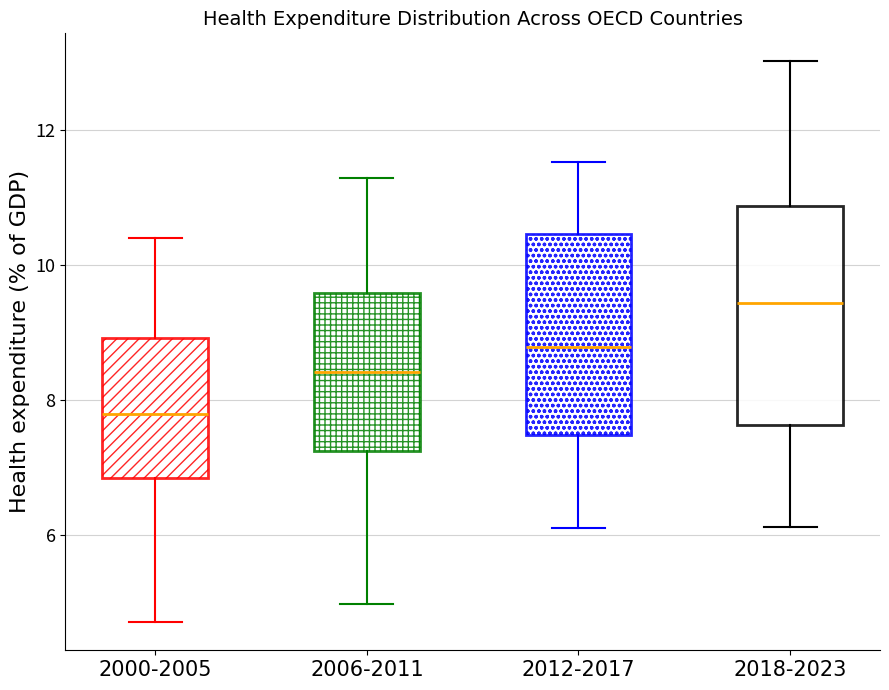

Which box's median line is the lowest?

2000-2005